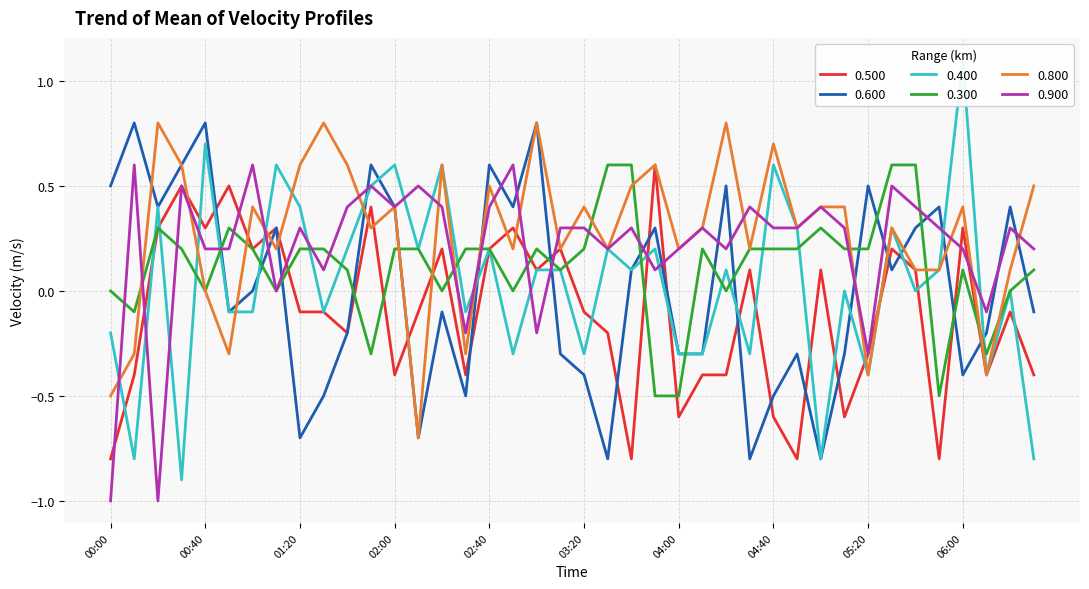

Which series changed the most between 02:10 and 06:30?

0.800